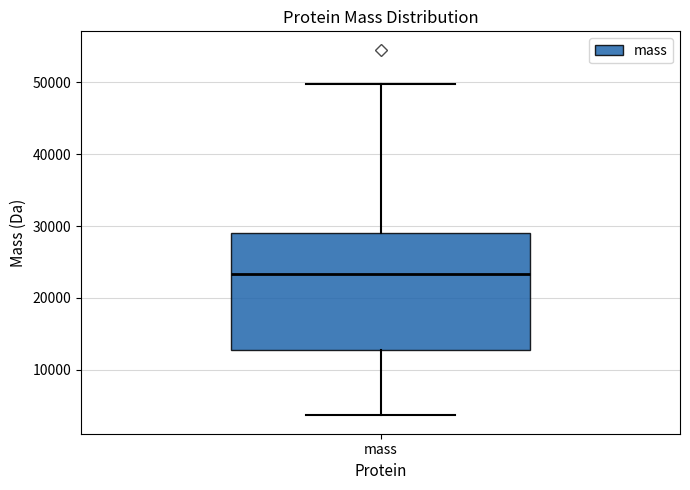

Where is the upper edge of the box for mass on the y-axis? The values are not printed on the chart, so give them approximately, as read against the axis.

29000